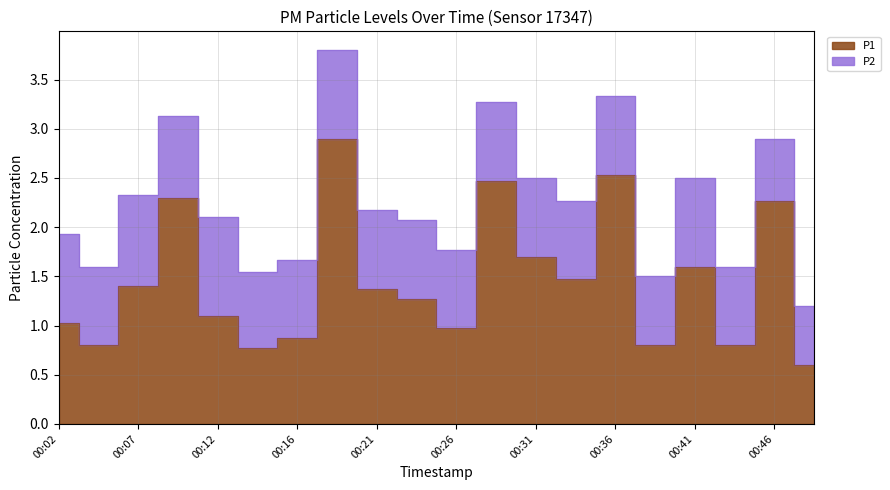

How many points are lower than both their immediate neighbors (excluding endpoints)?

6